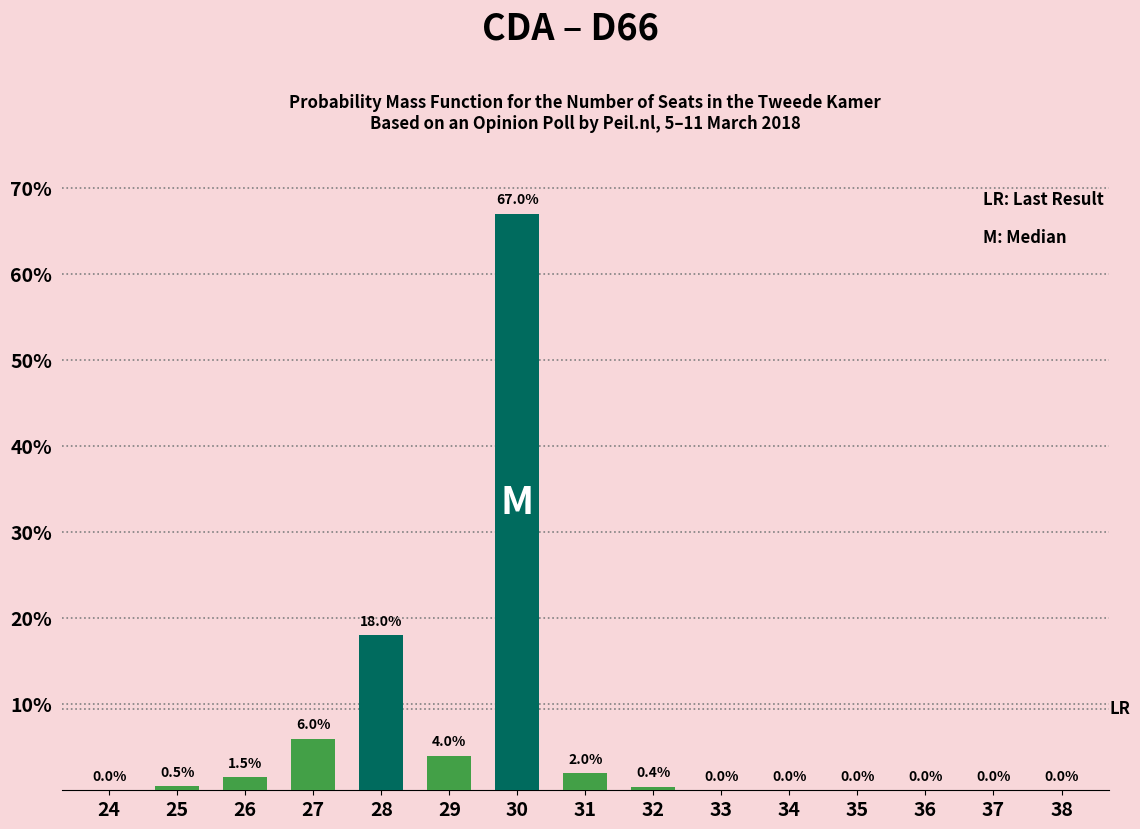

Reading left to right, extract all data points from this chart.

24=0.0	25=0.5	26=1.5	27=6.0	28=18.0	29=4.0	30=67.0	31=2.0	32=0.4	33=0.0	34=0.0	35=0.0	36=0.0	37=0.0	38=0.0